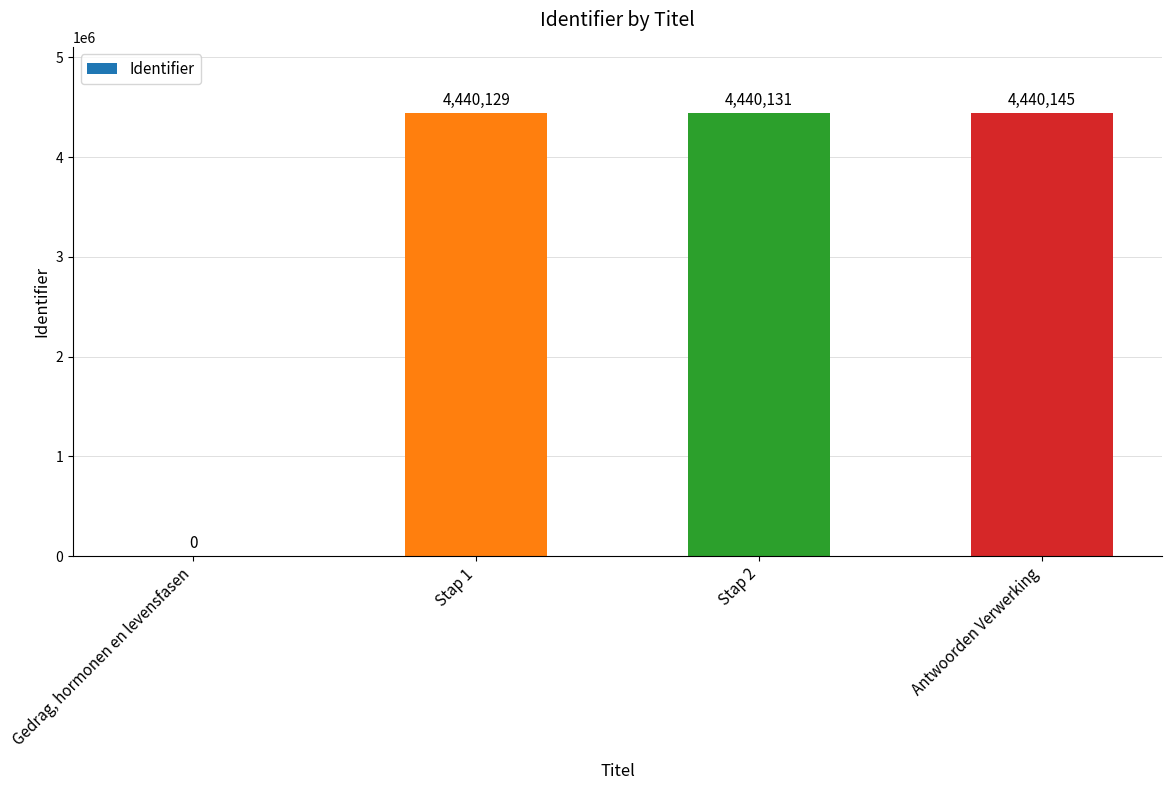

True or false: the data shows 4440145 at Antwoorden Verwerking.

True